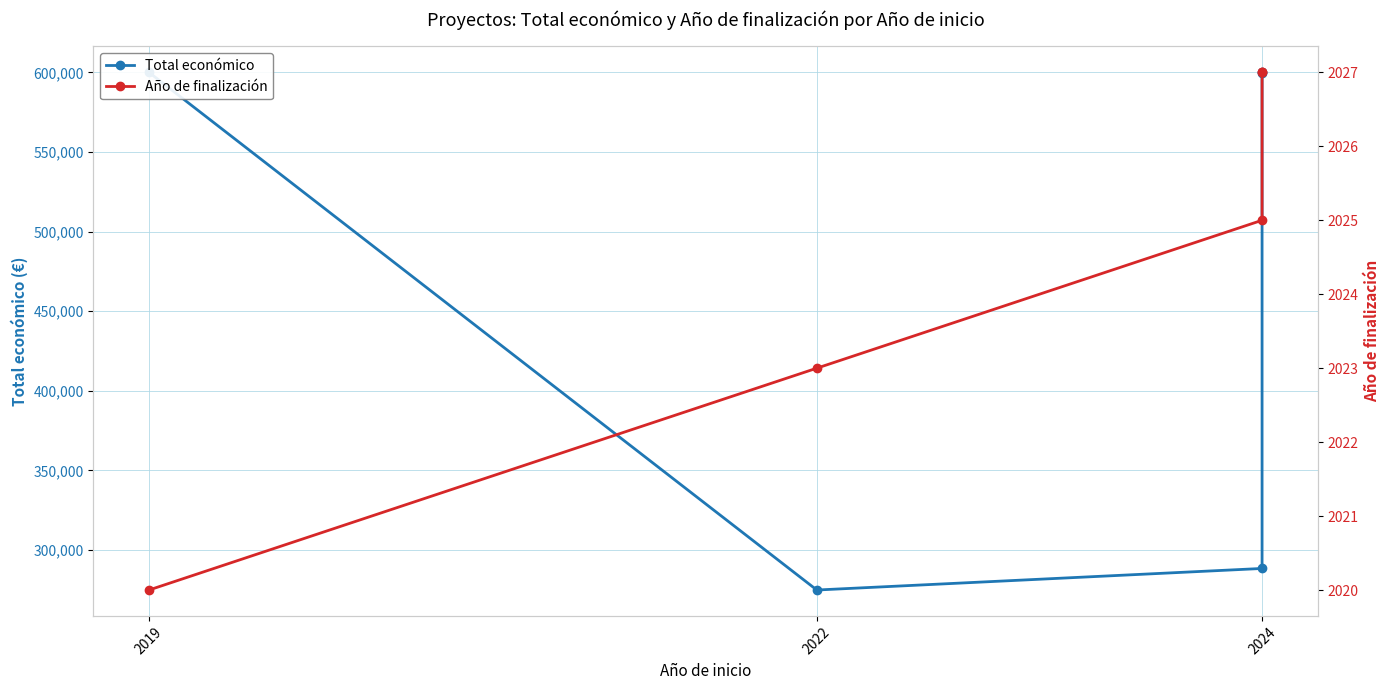

True or false: Año de finalización and Total económico cross at least once.

False